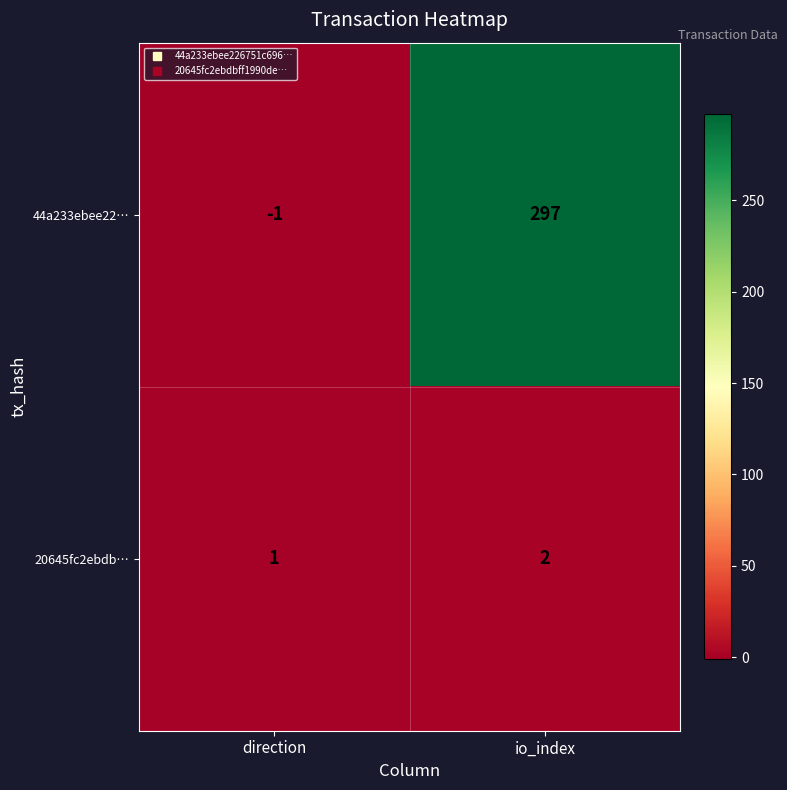

Between direction and io_index, which series saw the biggest shift?

44a233ebee22…